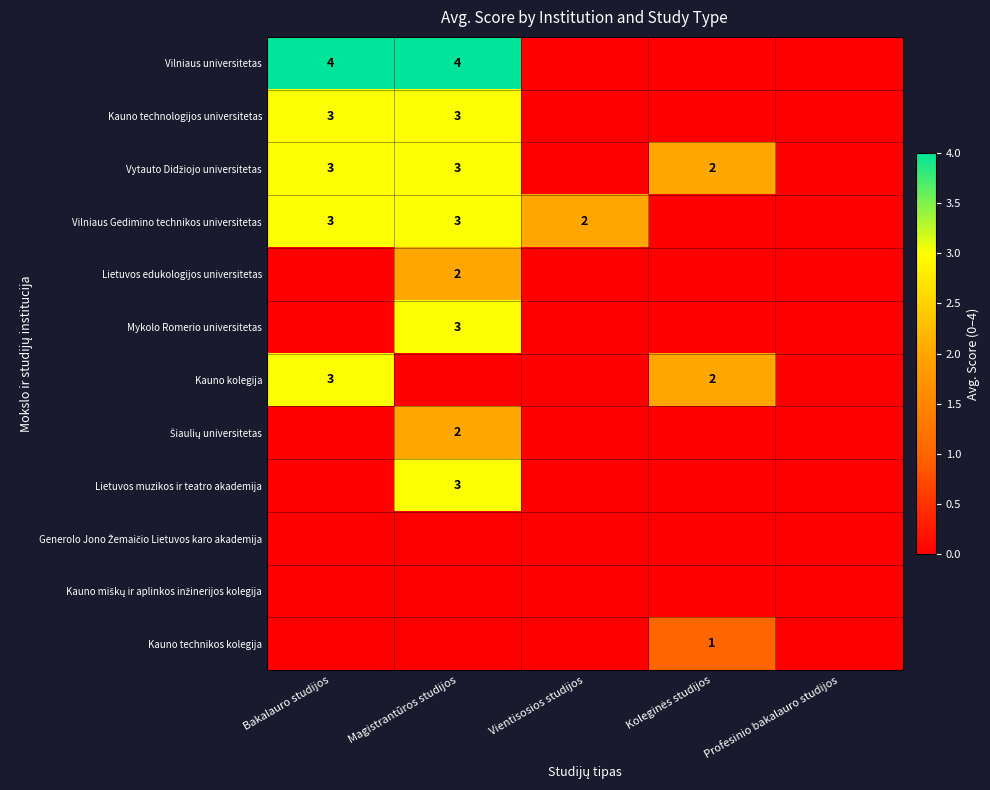

Is the value of Vilniaus universitetas at Magistrantūros studijos greater than the value of Vilniaus Gedimino technikos universitetas at Magistrantūros studijos?

Yes